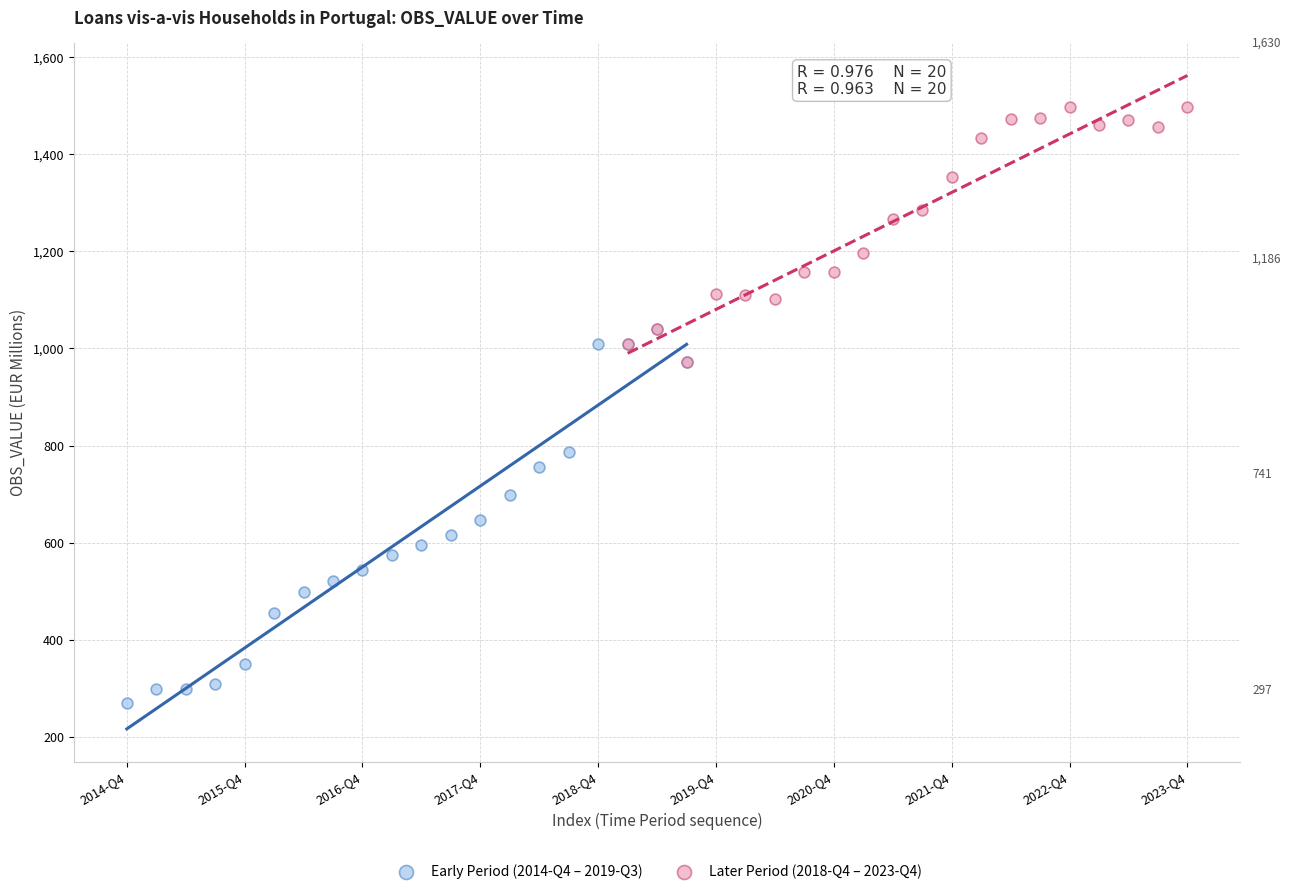

Which series contains the highest Y value?

Later Period (2018-Q4 – 2023-Q4)